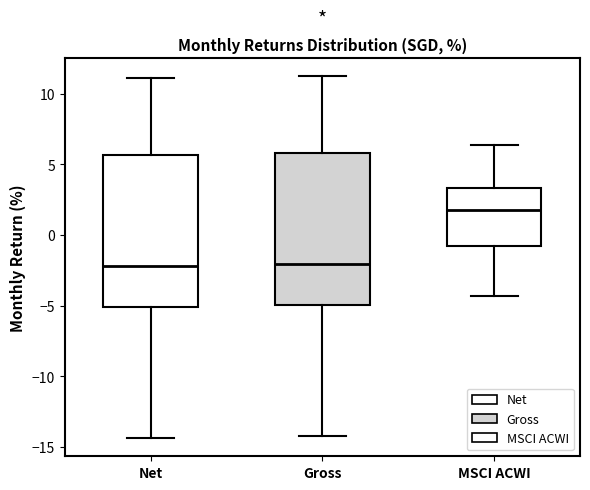

Reading left to right, transcribe this box plot: for each box, give where its median line is, the range the box spans, and where its two whiskers end, as read against the y-axis. The values are not printed on the chart, so give them approximately, as read against the axis.

Net: median -2.0, box -5.0 to 5.5, whiskers -14.5 to 11.0
Gross: median -2.0, box -5.0 to 6.0, whiskers -14.0 to 11.5
MSCI ACWI: median 1.5, box -1.0 to 3.5, whiskers -4.5 to 6.5